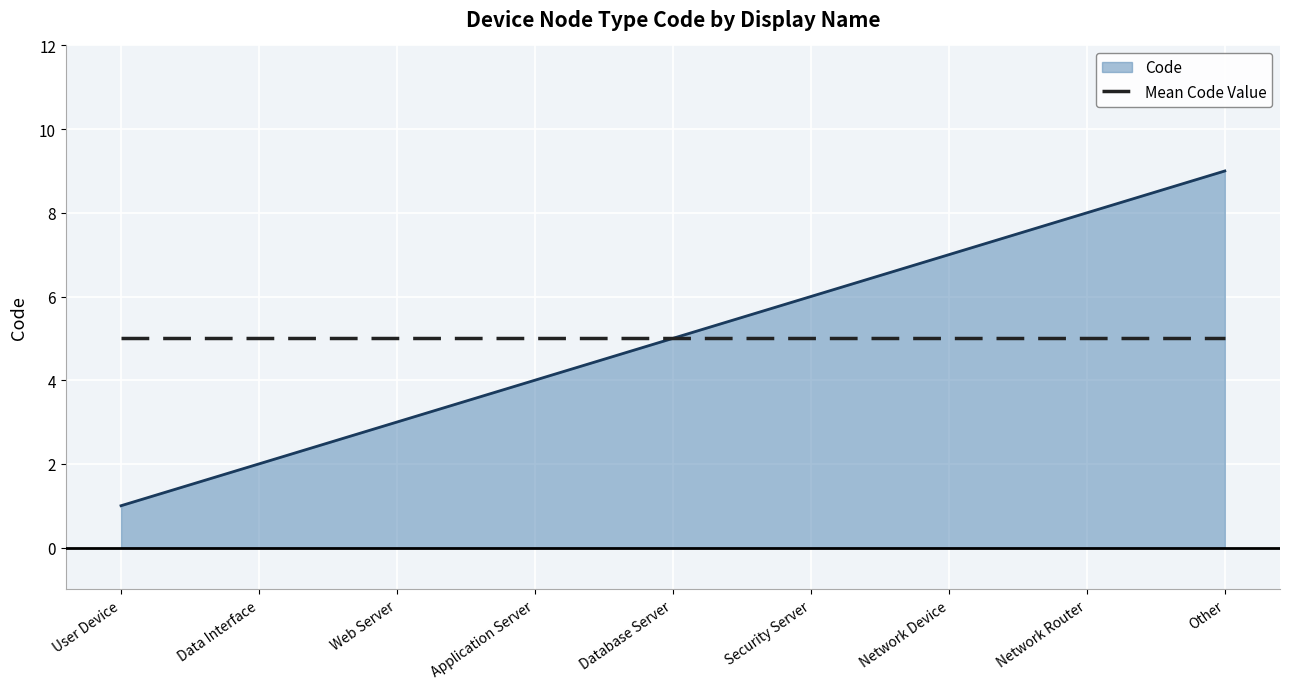

What value does the Code series have at Network Router?

8